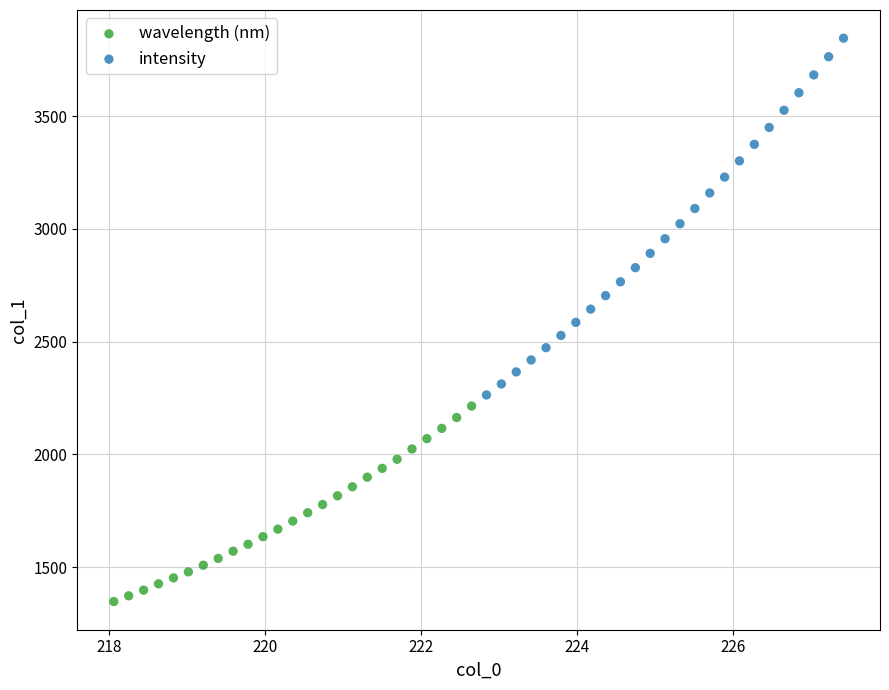

Which series has the largest Y range (max minus min)?

intensity